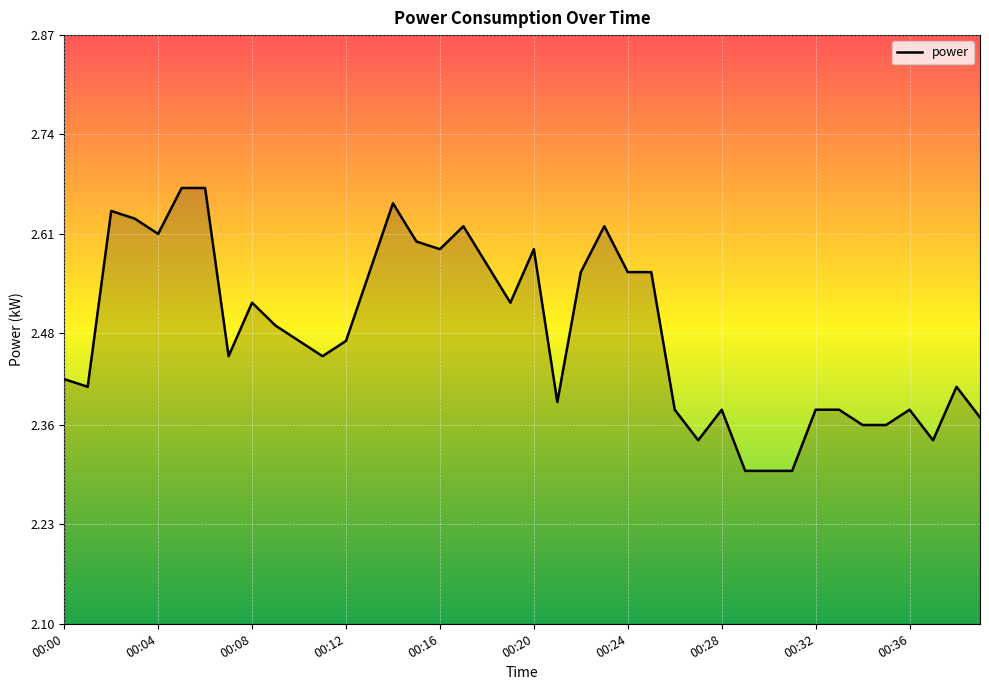

Does the chart display data point markers on the line(s)?

No